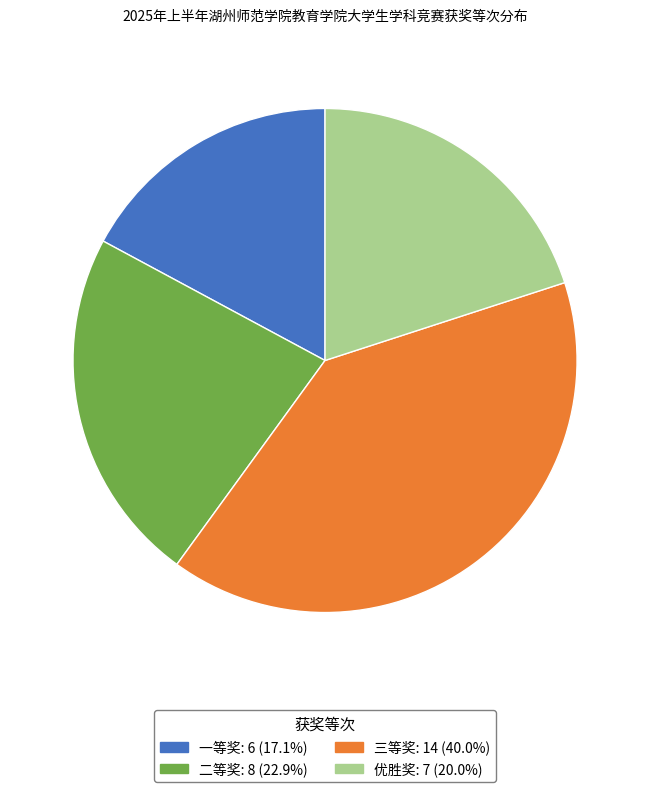

Does 优胜奖 represent more than half of the total?

No